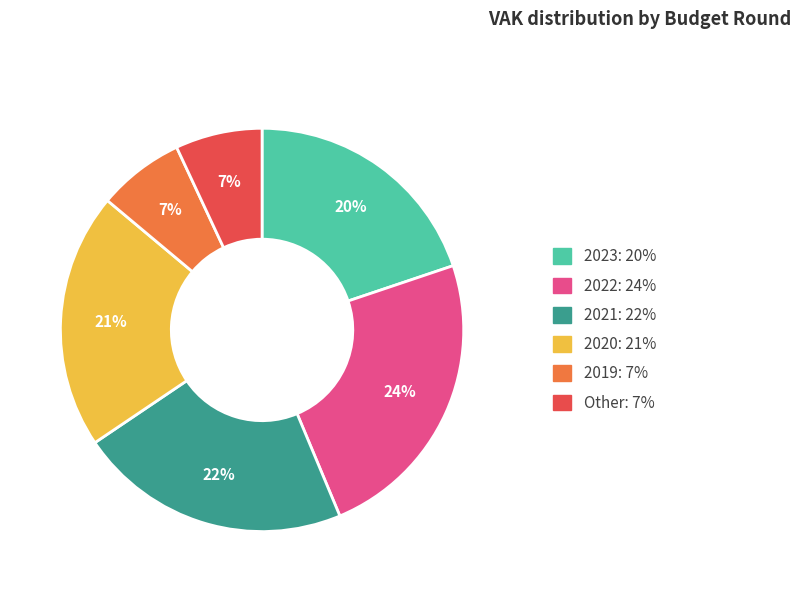

To the nearest percent, what is the difference between the largest and smallest slice percentages?

17%